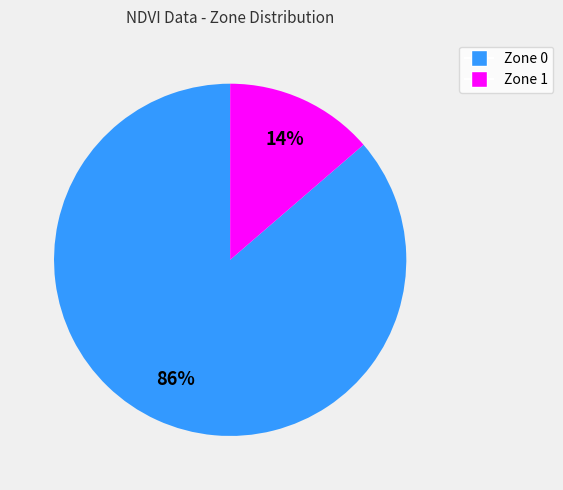

True or false: Zone 1 accounts for 24% of the total.

False